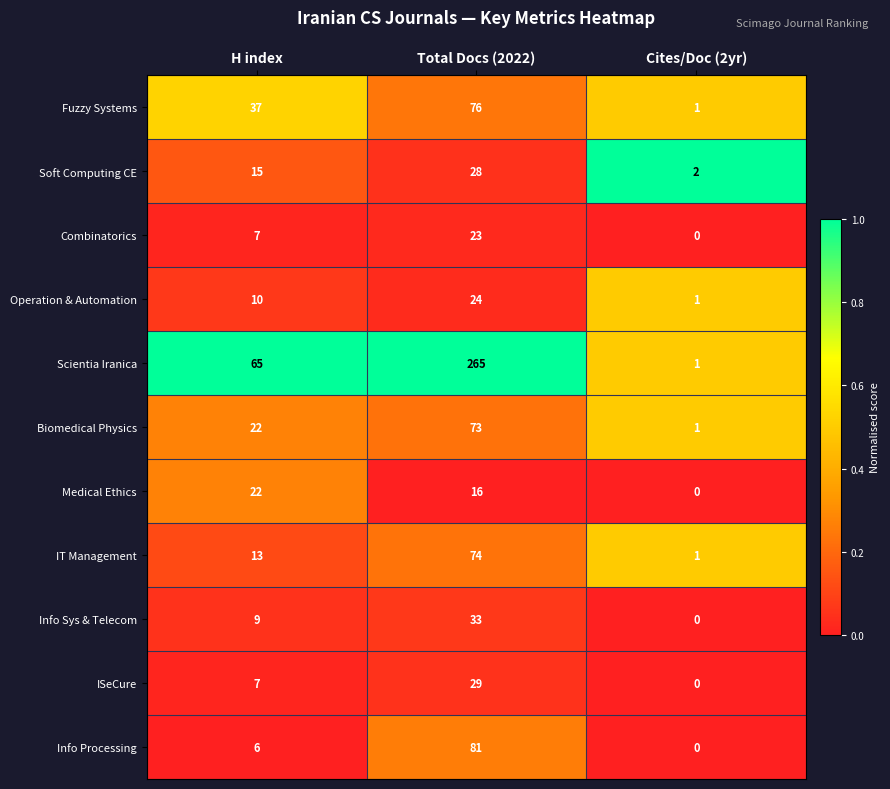

What is the sum of all Fuzzy Systems values?

114